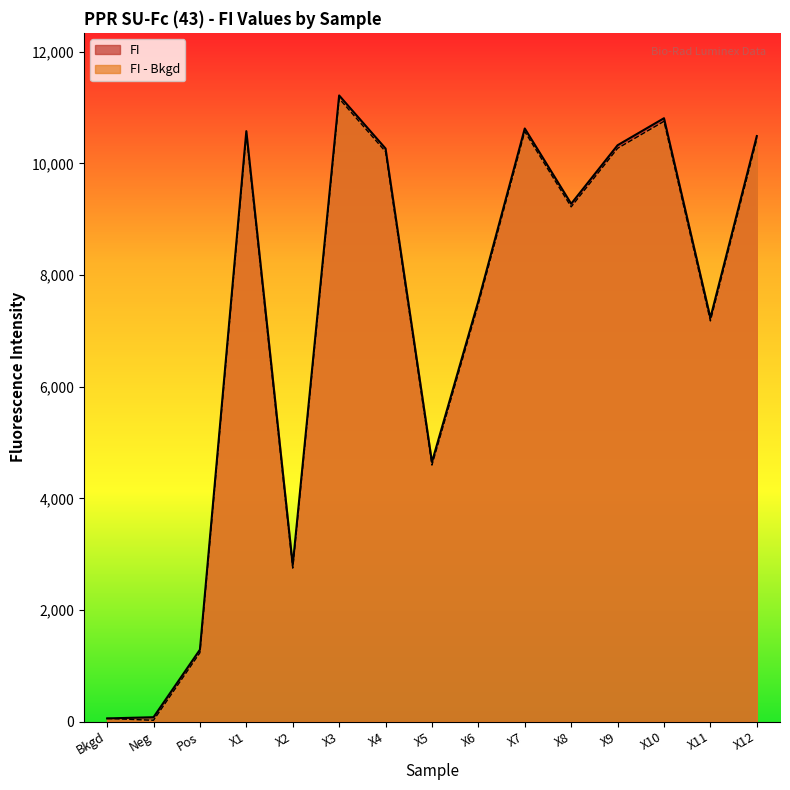

Reading right to left, list all the values displayed in this chart.

FI: 10491.3	7234.0	10811.0	10327.0	9278.0	10627.0	7535.8	4650.3	10268.0	11219.0	2804.3	10579.5	1288.0	77.3	55.5
FI - Bkgd: 10435.8	7178.5	10755.5	10271.5	9222.5	10571.5	7480.3	4594.8	10212.5	11163.5	2748.8	10524.0	1232.5	21.8	55.5